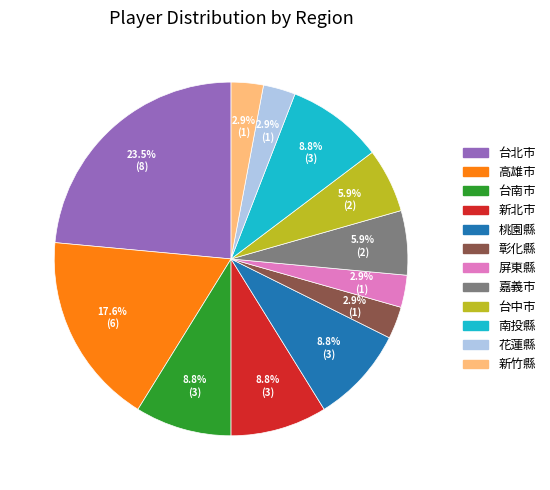

Is the sum of 台中市 and 桃園縣 greater than half?

No